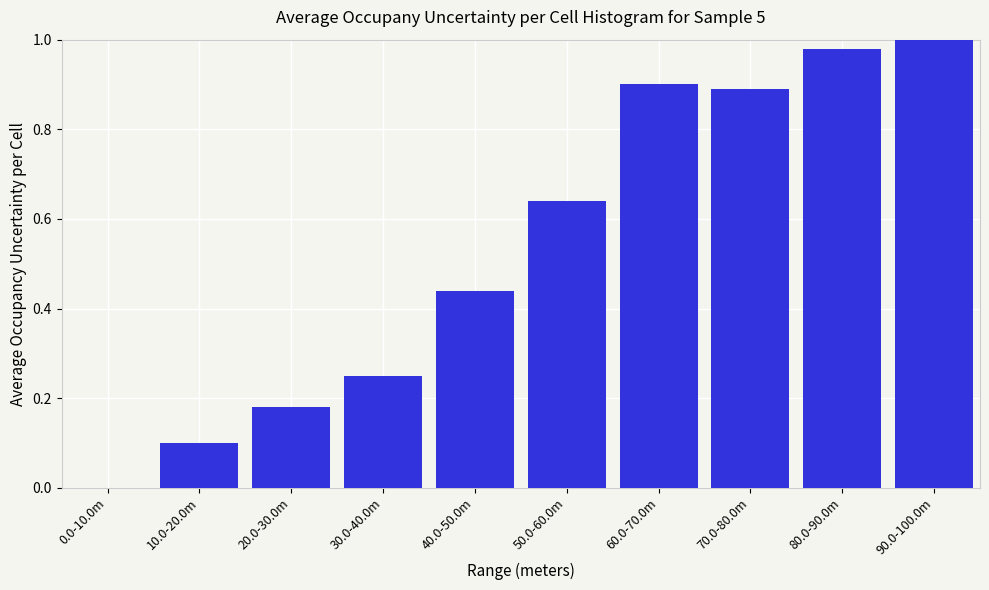

Between 60.0-70.0m and 50.0-60.0m, which is larger?

60.0-70.0m